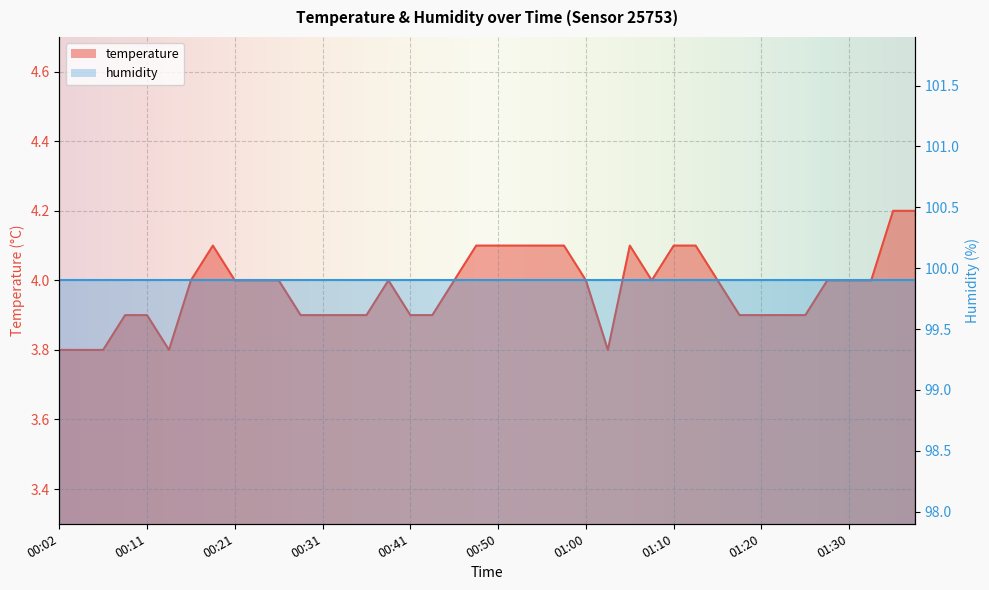

What is the sum of all values?

159.1